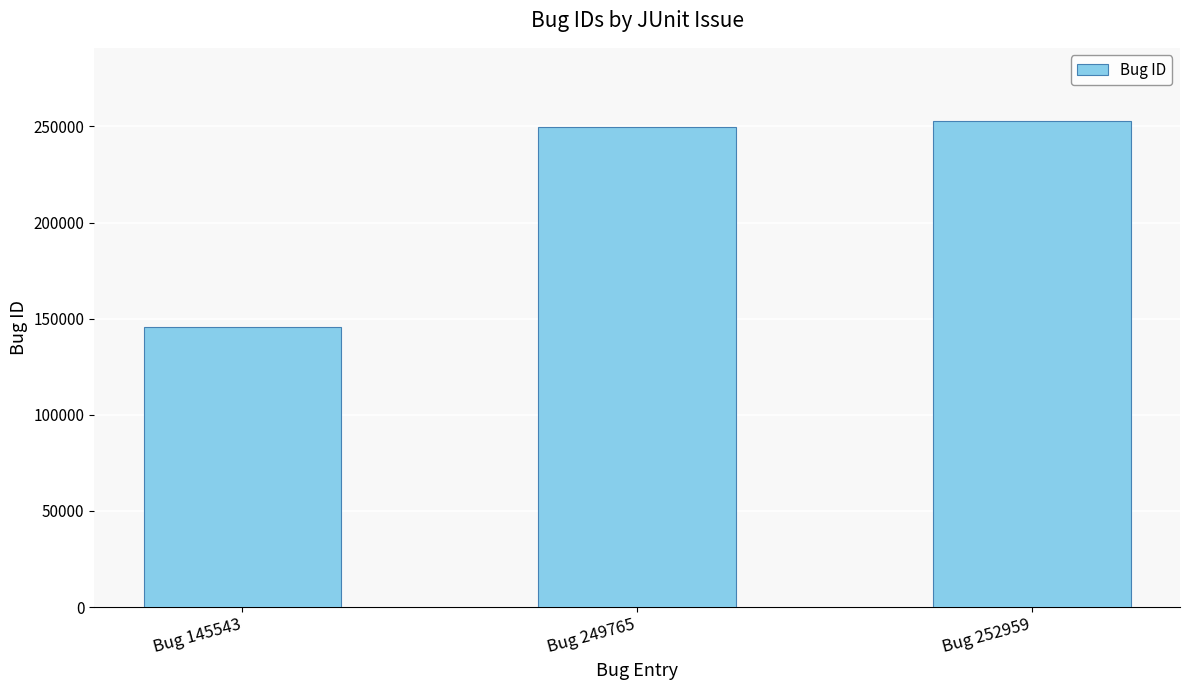

The value at Bug 145543 is 86468. True or false?

False